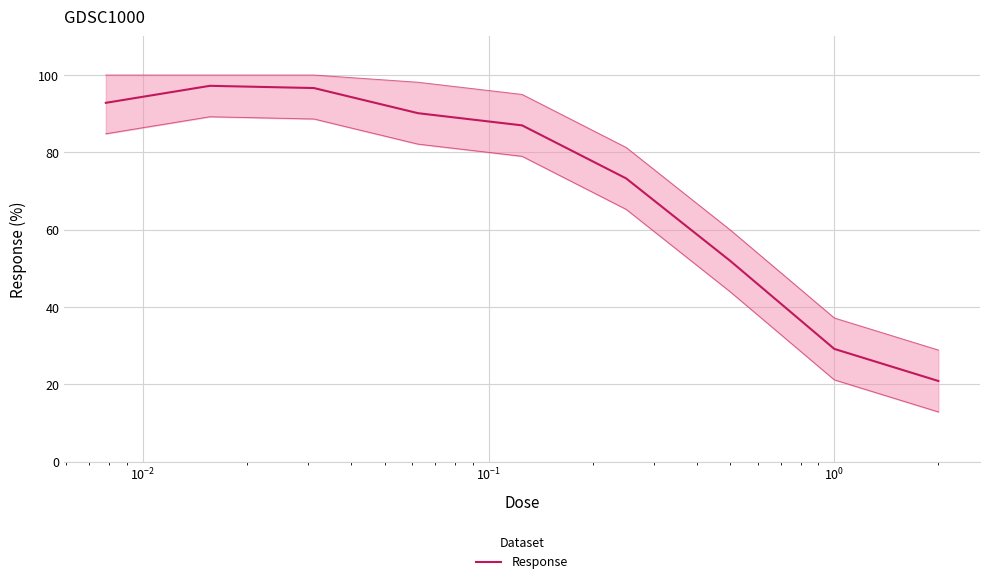

Reading left to right, extract all data points from this chart.

92.8	97.2	96.6	90.1	87.0	73.3	51.9	29.2	20.9